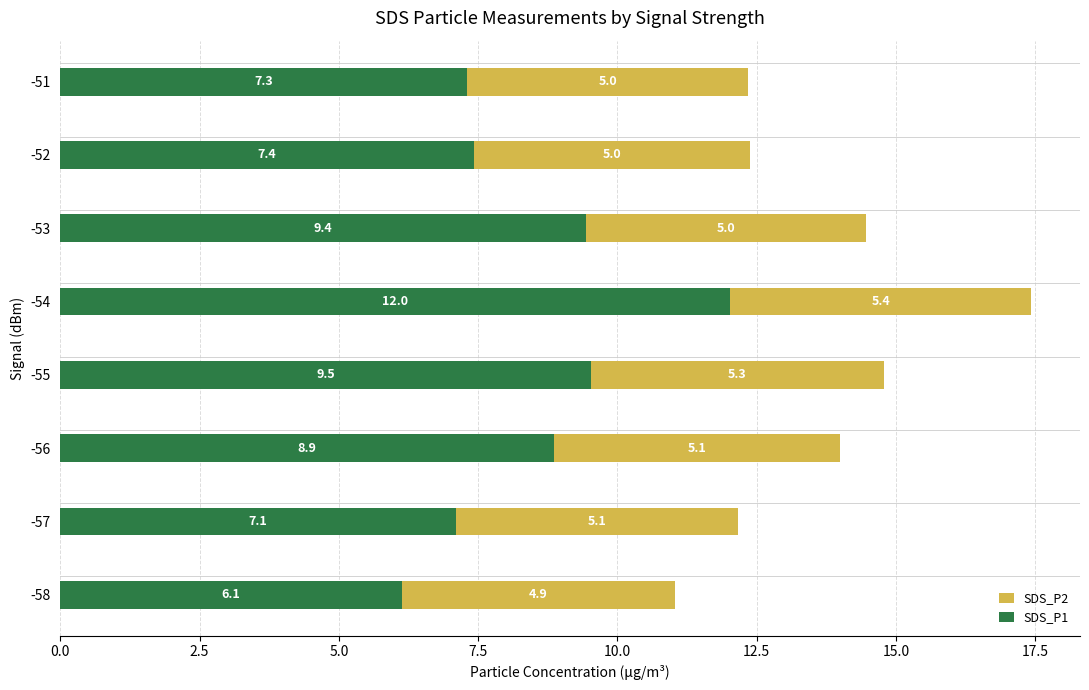

Where is SDS_P1 nearest to the value 9?

-56